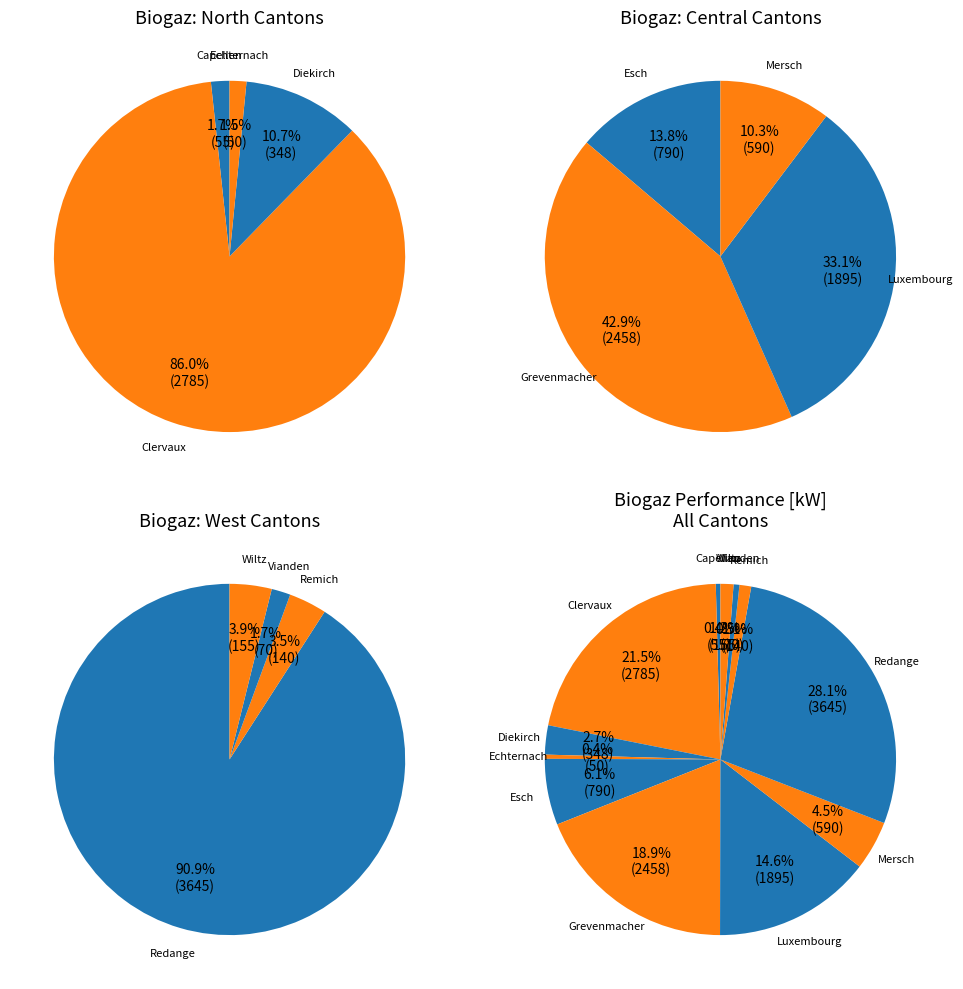

To the nearest percent, what portion does Esch represent?

6%